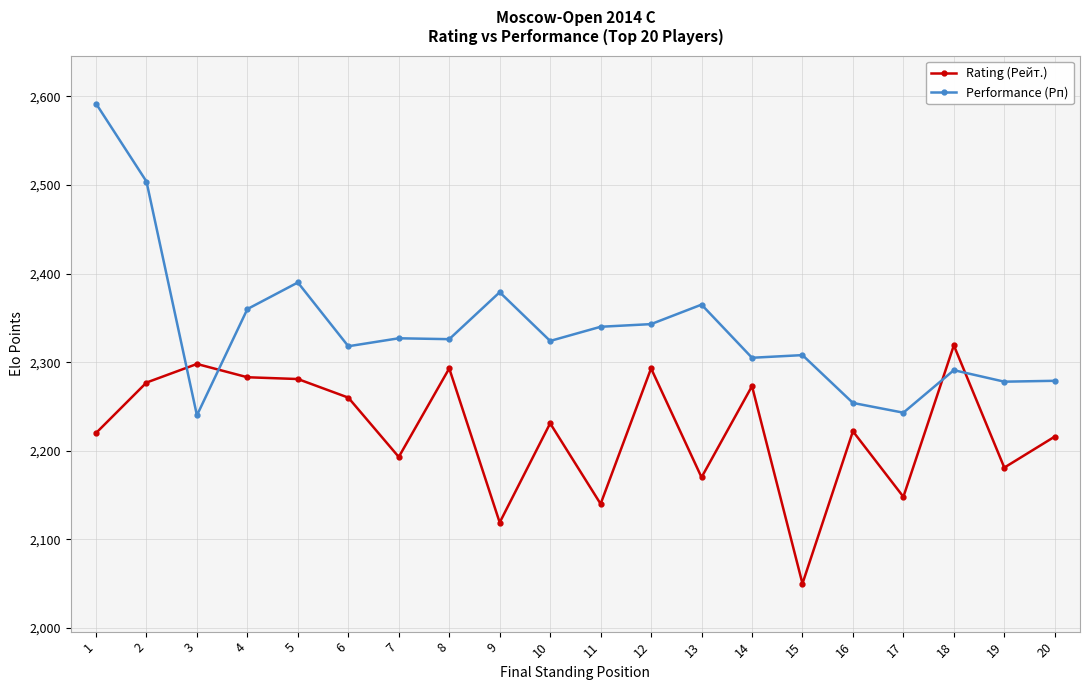

Which category has the highest value across all series?

1